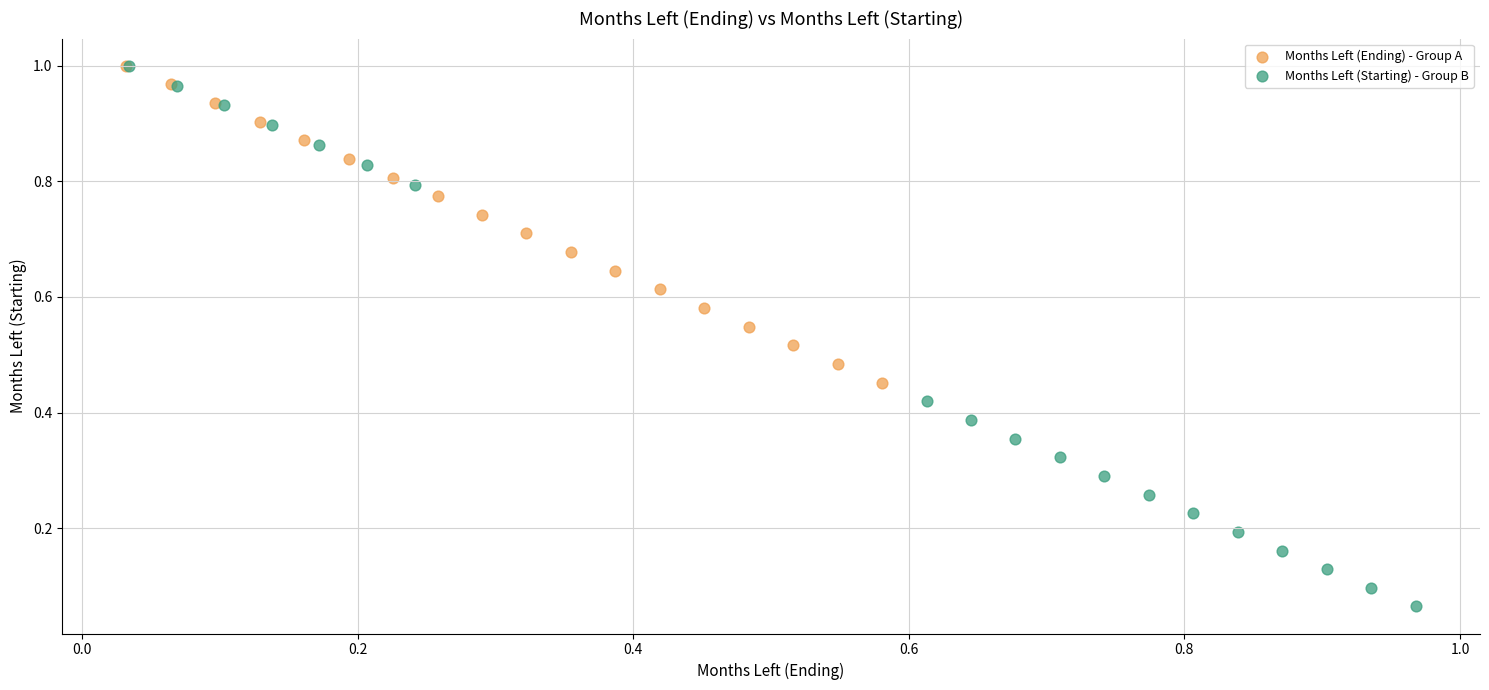

Which series contains the lowest Y value?

Months Left (Starting) - Group B